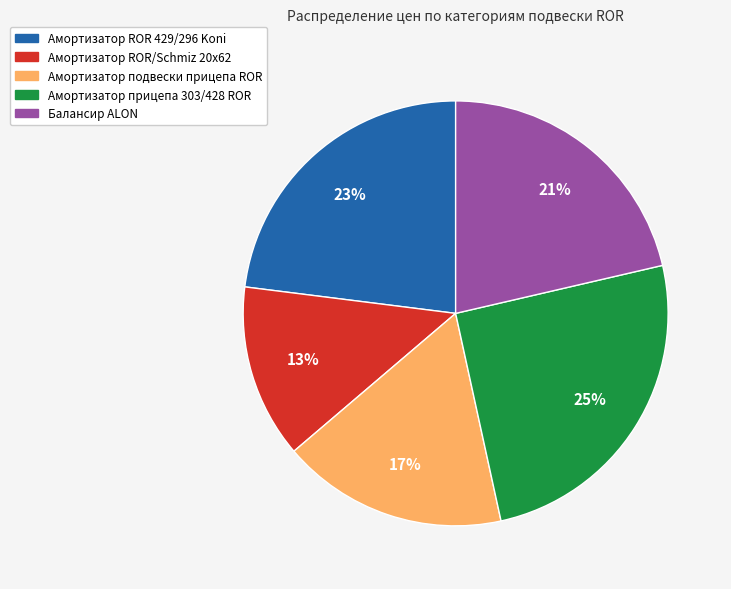

Which has a higher value, Амортизатор подвески прицепа ROR or Балансир ALON?

Балансир ALON